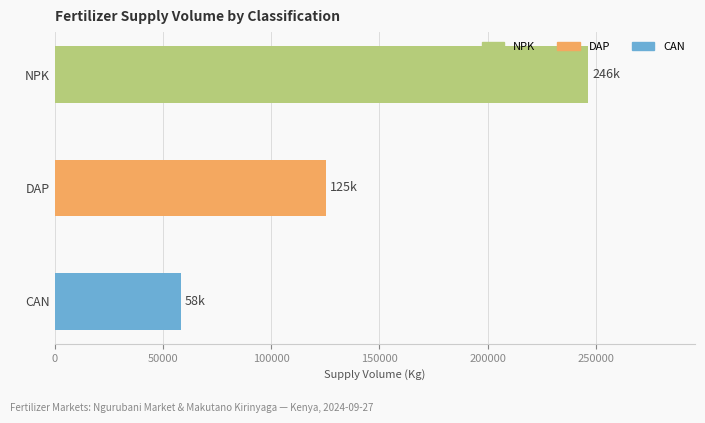

Reading top to bottom, transcribe all the data shown in this chart.

NPK=246500	DAP=125200	CAN=58100